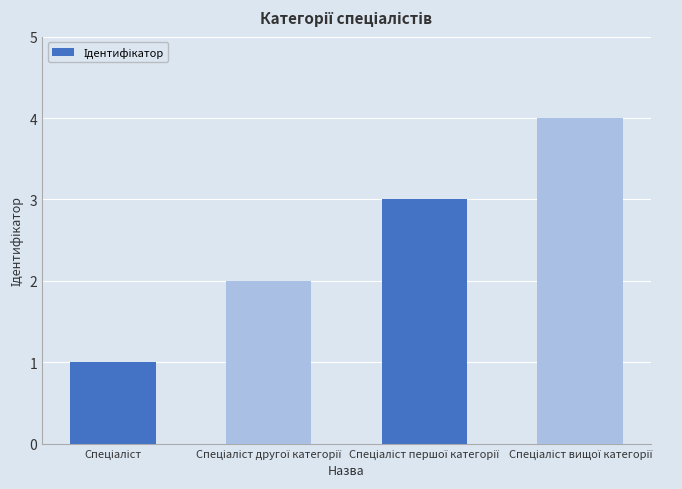

What is the difference between the maximum and minimum values?

3